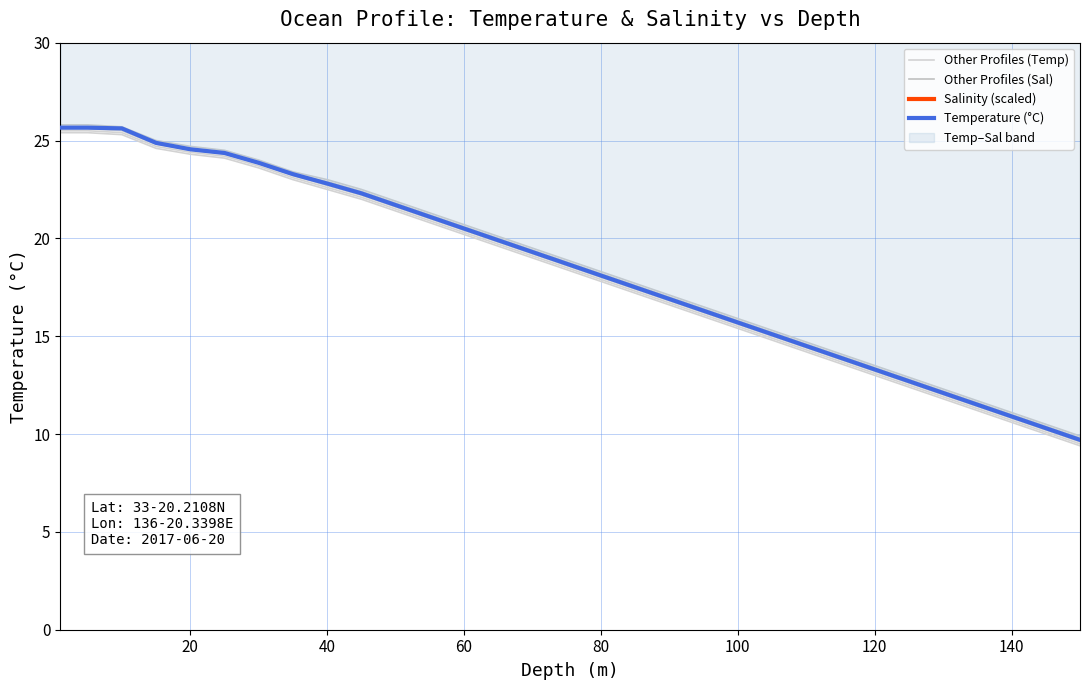

Is this an area chart (filled region under the line)?

No